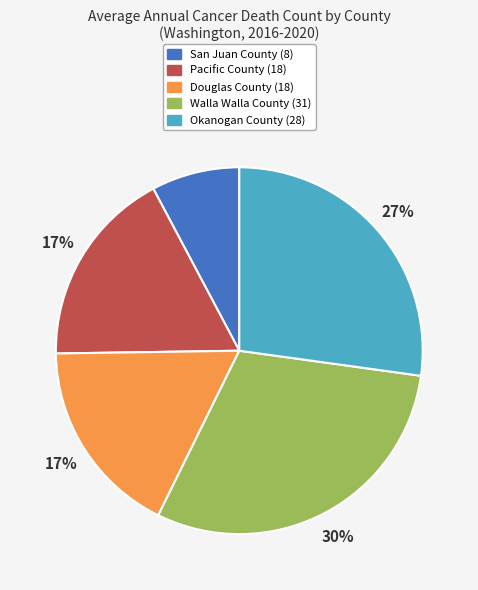

True or false: Walla Walla County accounts for 20% of the total.

False